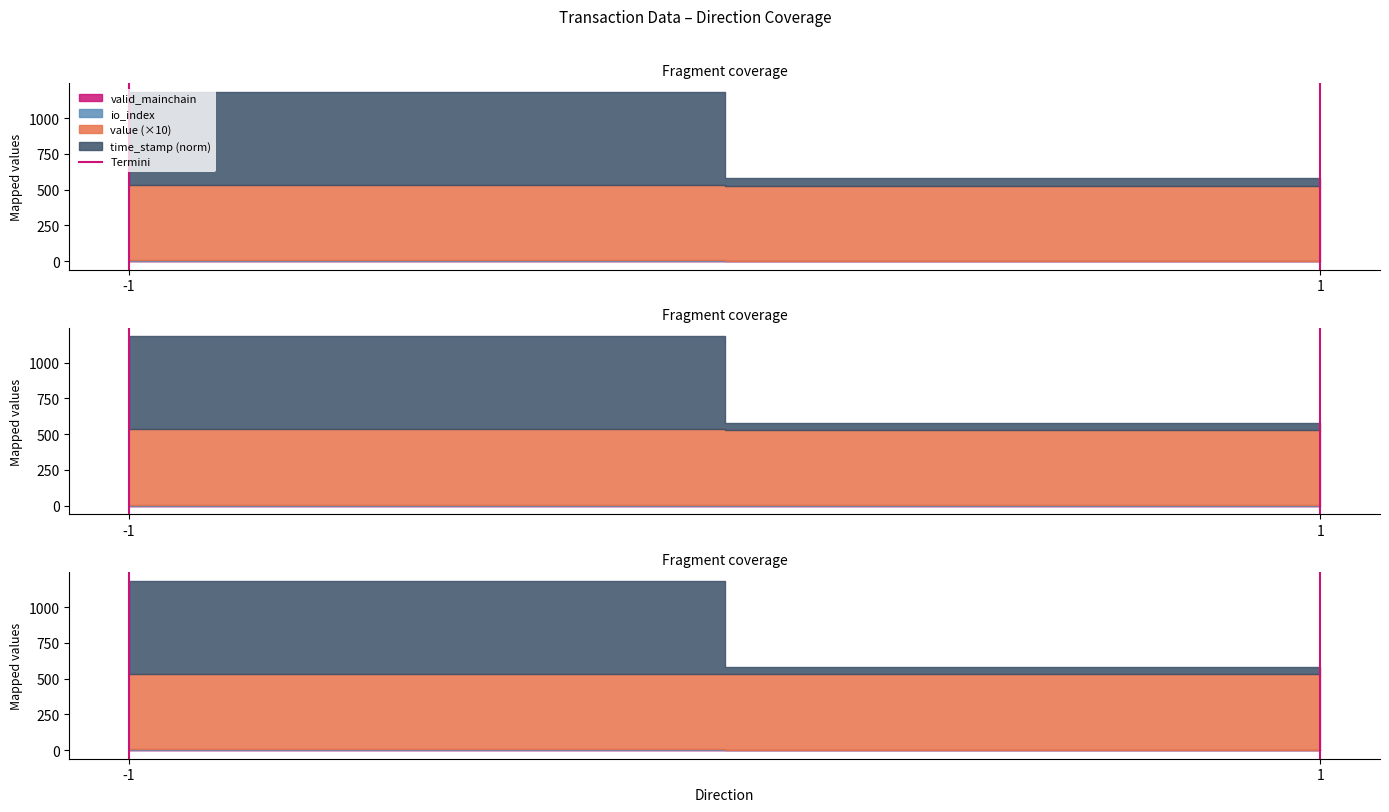

What is the value of the 2nd point from the left?

1